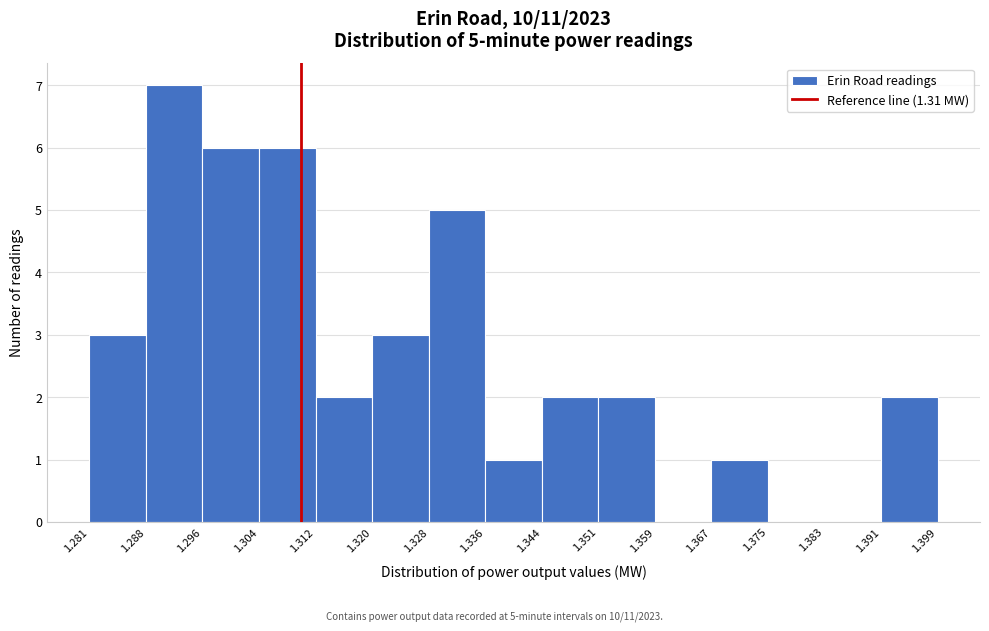

Which range on the x-axis has the tallest bar?

1.288 to 1.296